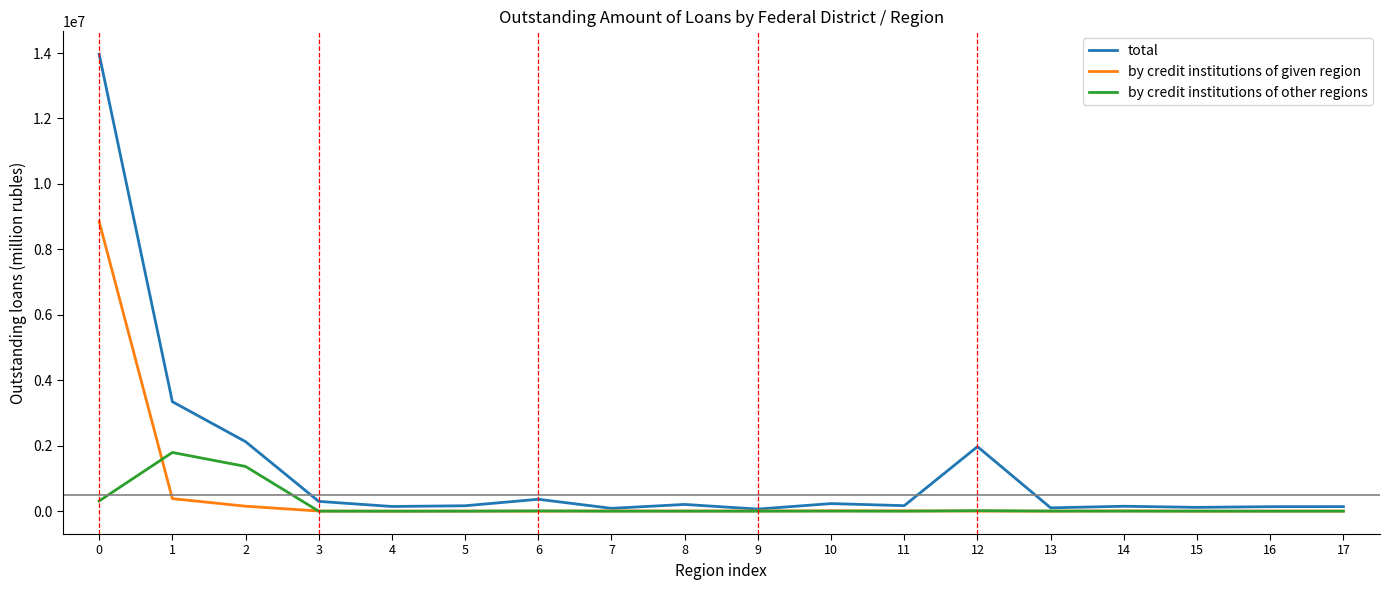

Which series has the largest total across all categories?

total